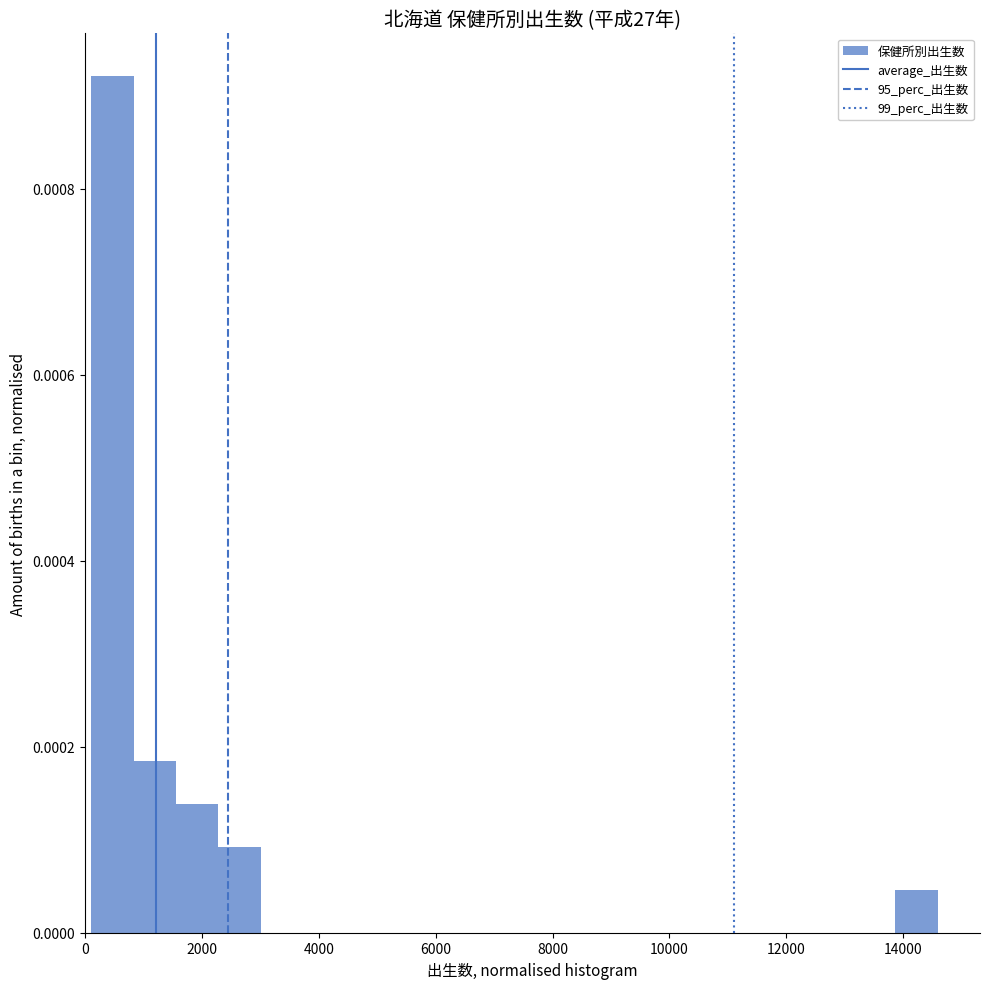

Around what value on the x-axis is the tallest bar? Give the approximate position of its centre, as read against the axis.

400